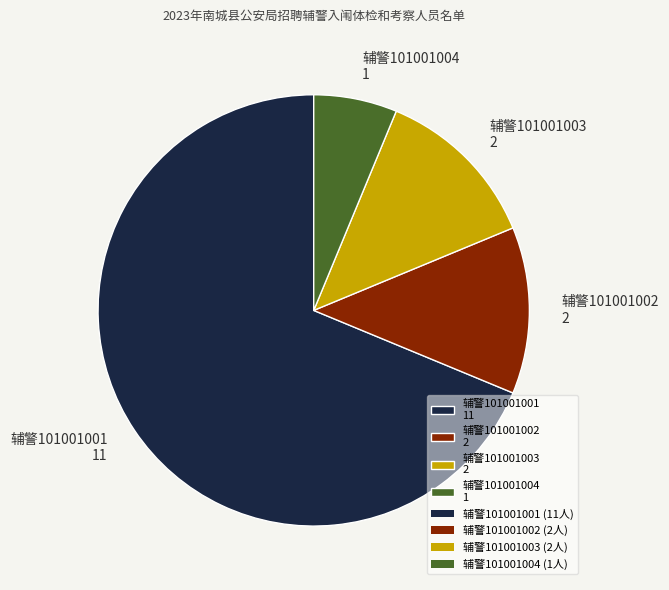

What is the ratio of the value at 辅警101001001 11 to the value at 辅警101001004 1?

11.0